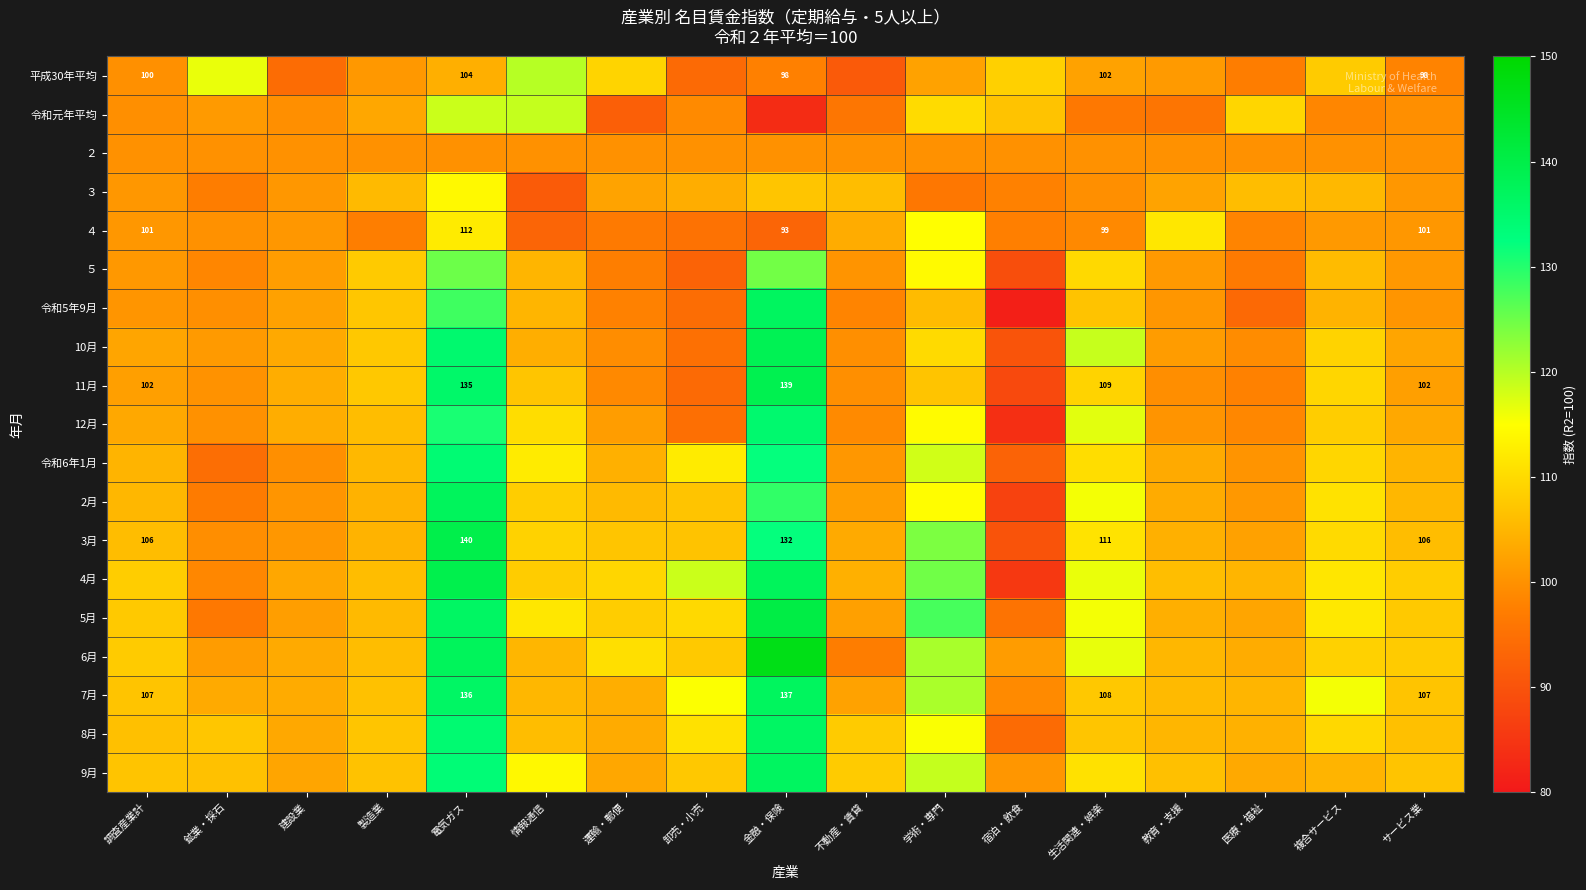

The 2月 series shows 155.6 at 鉱業・採石. True or false?

False